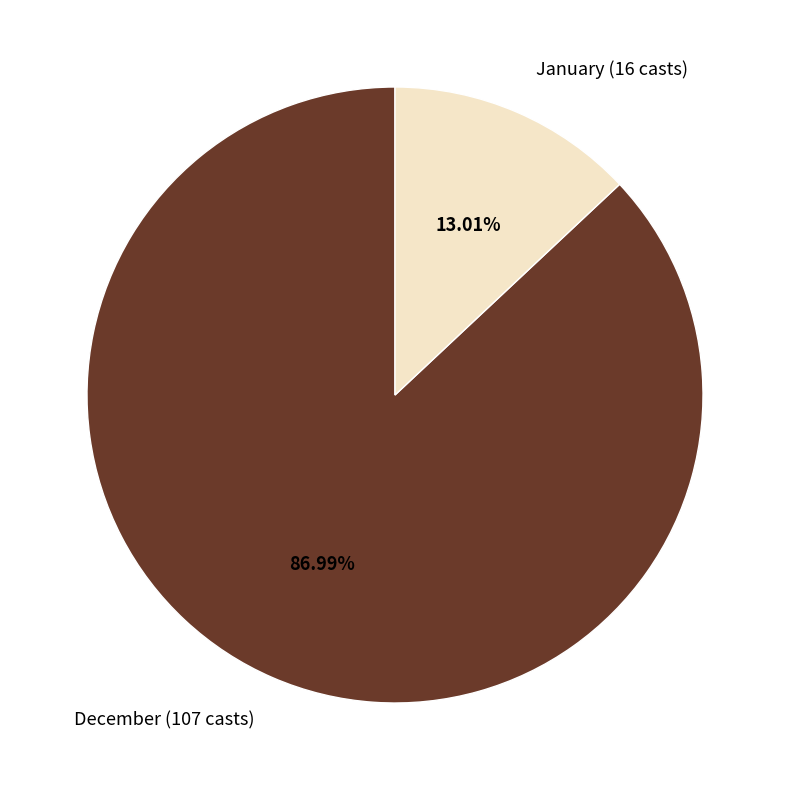

Is there a majority slice in this chart?

Yes